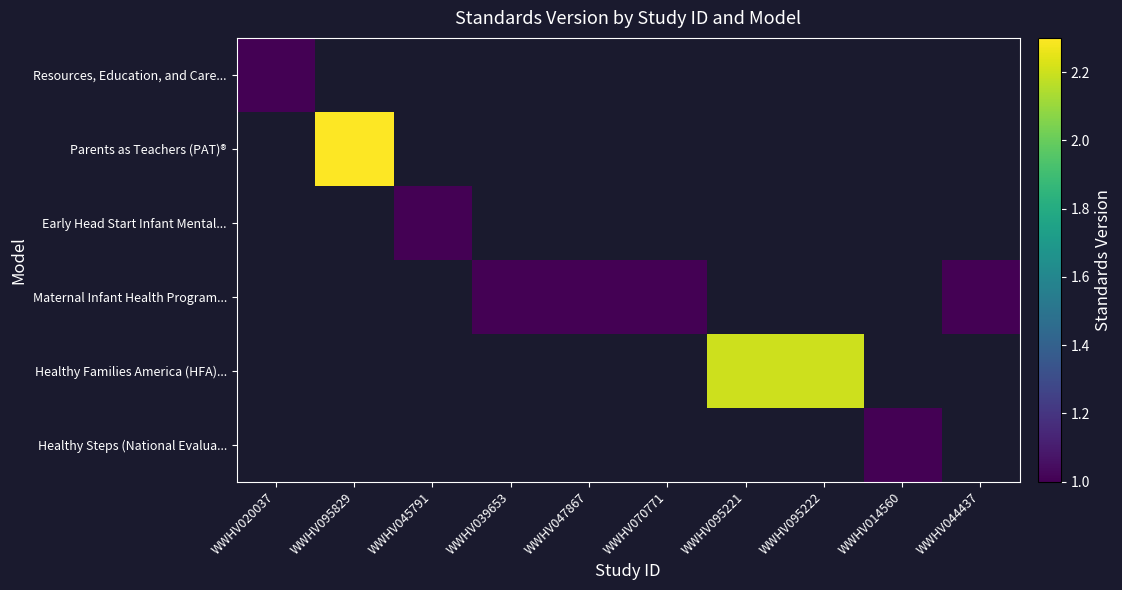

How many data points does each series have?

10